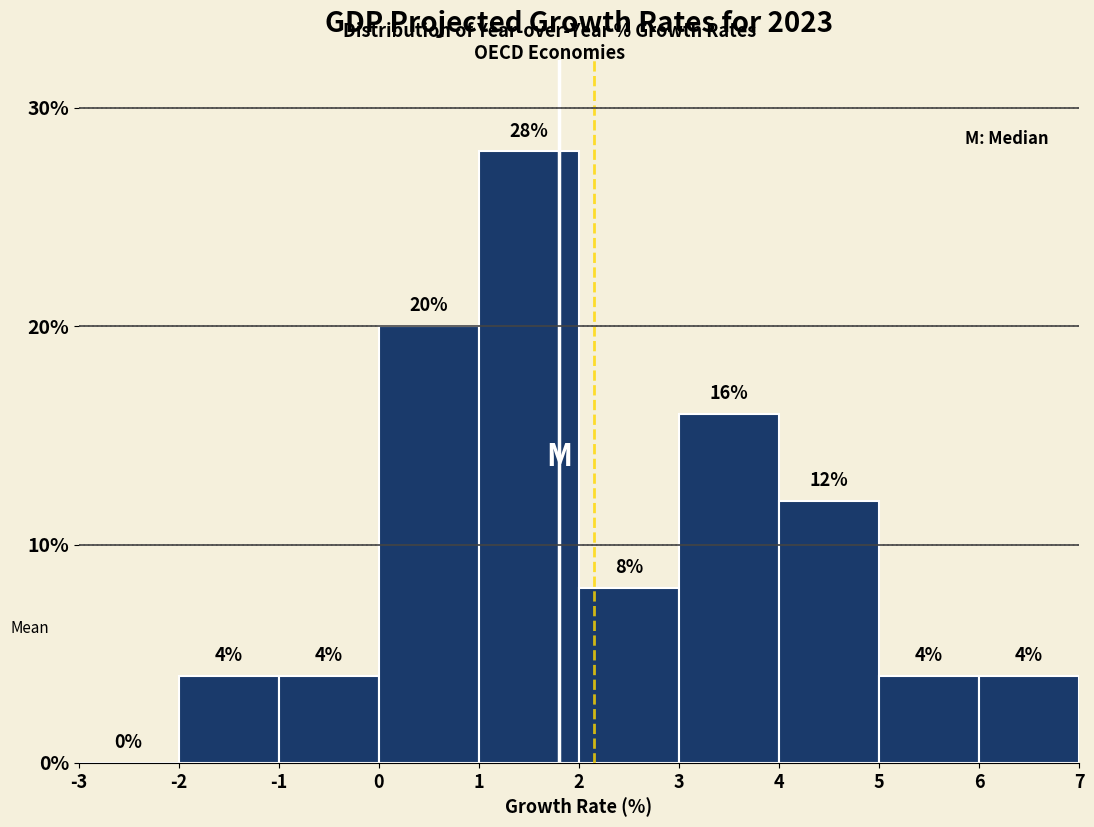

Reading left to right, list every bar in this chart as the range it spans on the x-axis followed by its height.

-3 to -2: 0
-2 to -1: 4
-1 to 0: 4
0 to 1: 20
1 to 2: 28
2 to 3: 8
3 to 4: 16
4 to 5: 12
5 to 6: 4
6 to 7: 4